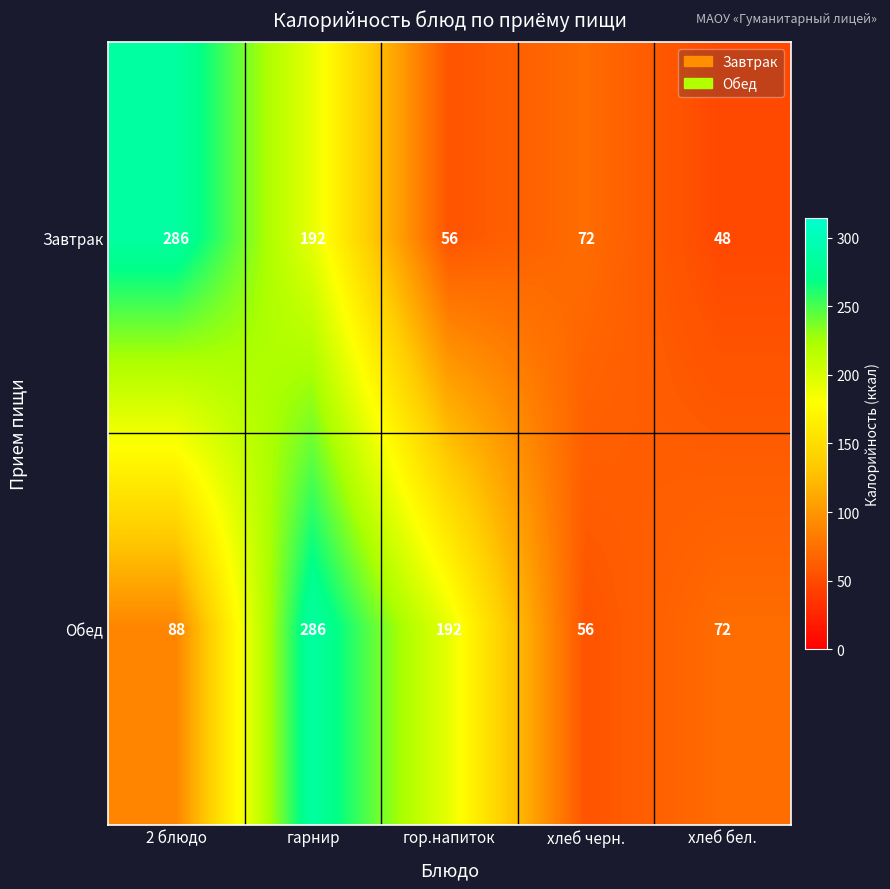

At how many categories does at least one series exceed 91?

3